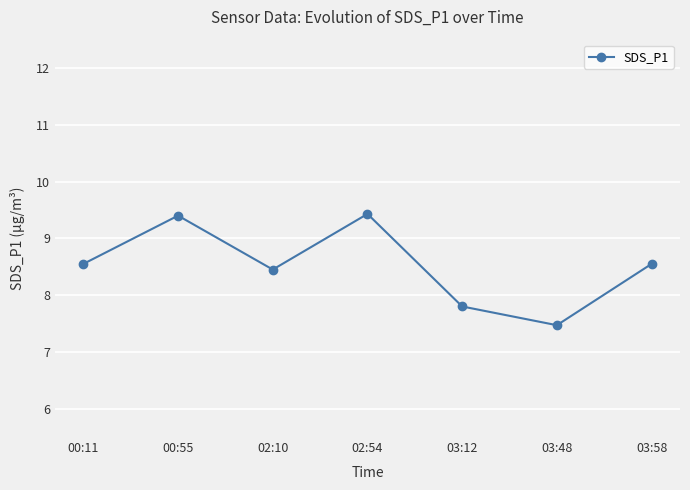

What is the average value?

8.5